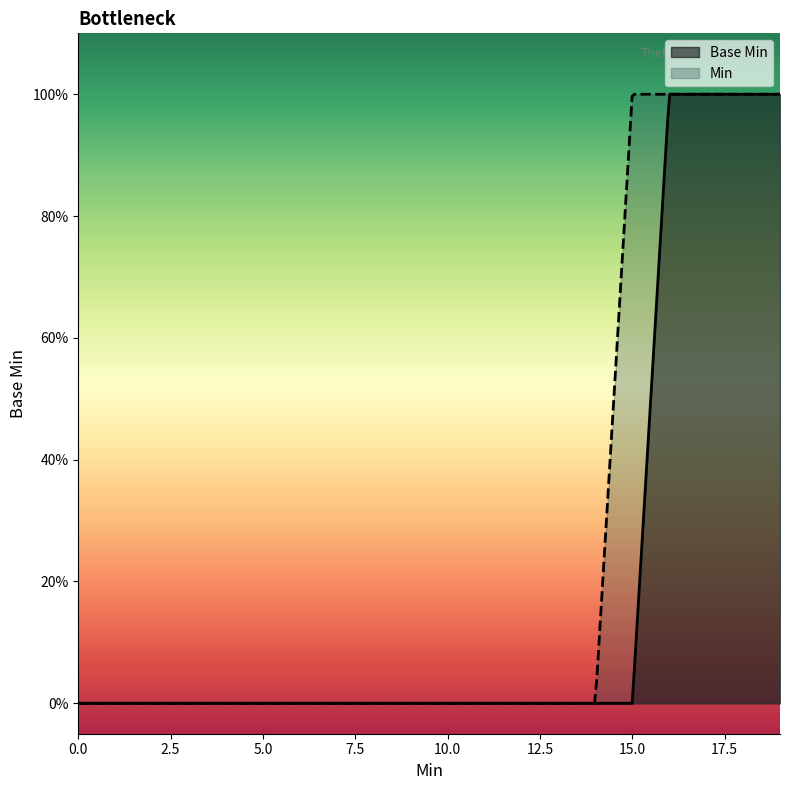

Does the chart have visible grid lines?

No